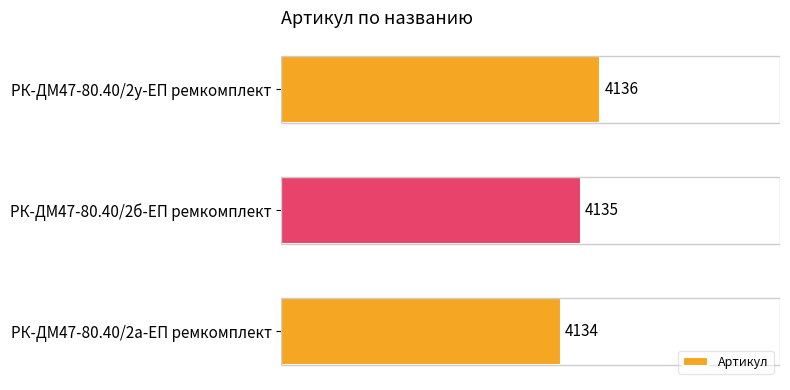

Is it true that the value at РК-ДМ47-80.40/2а-ЕП ремкомплект is 4134?

True